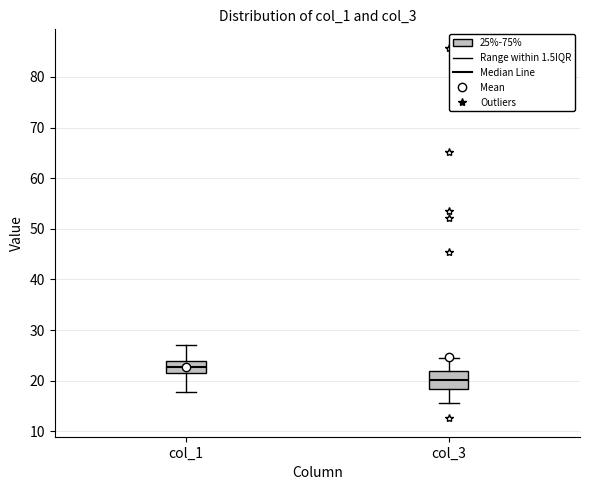

Comparing the boxes themselves (not the whiskers), which one is the tallest?

col_3